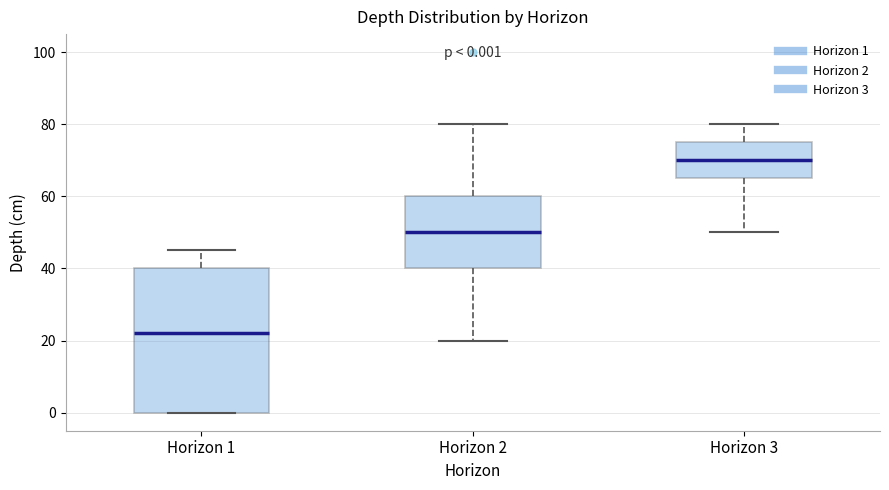

Which box is the tallest, from its lower edge to its upper edge?

Horizon 1